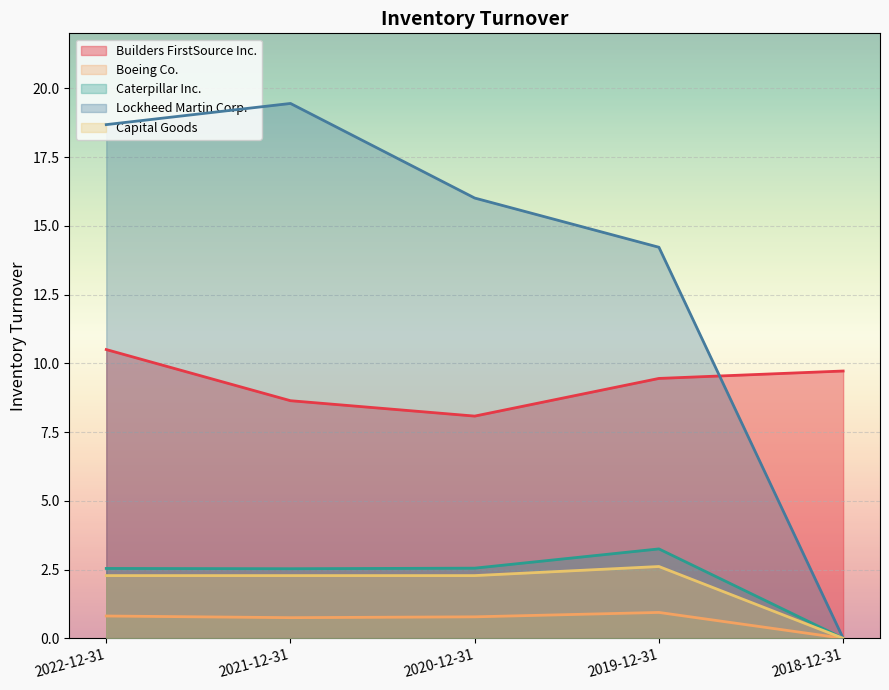

What position from the right is 2018-12-31?

1